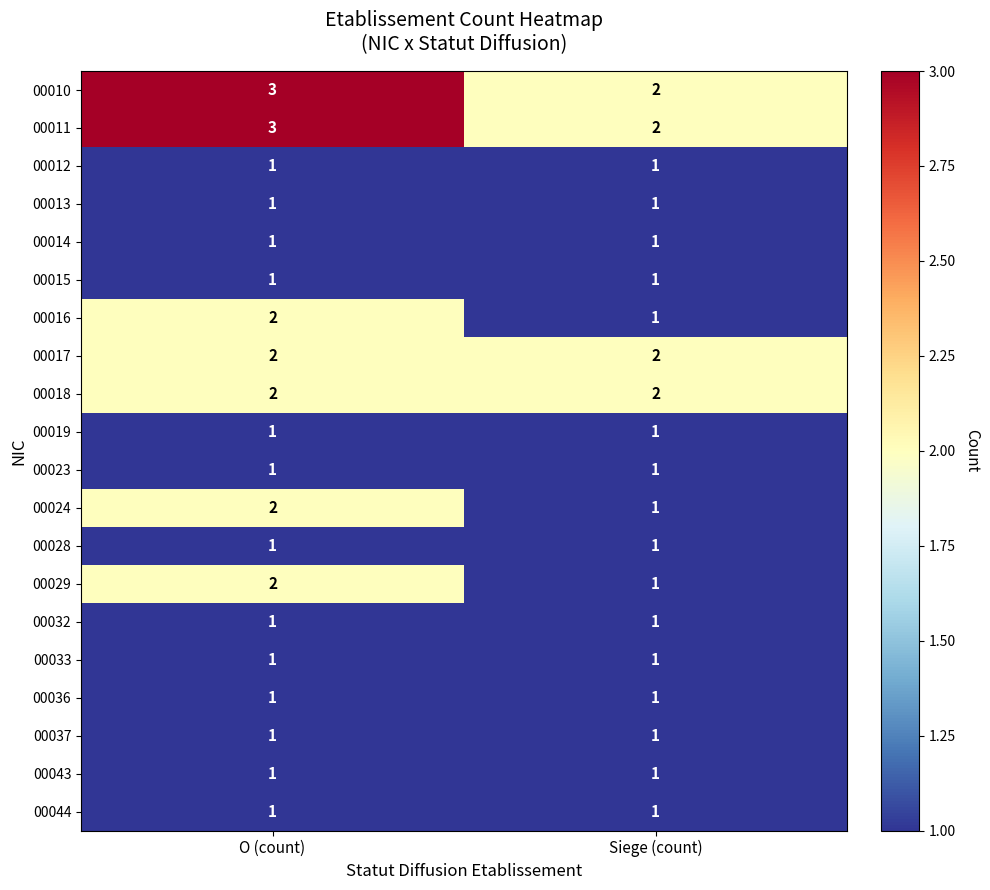

What is the maximum value shown in the chart?

3